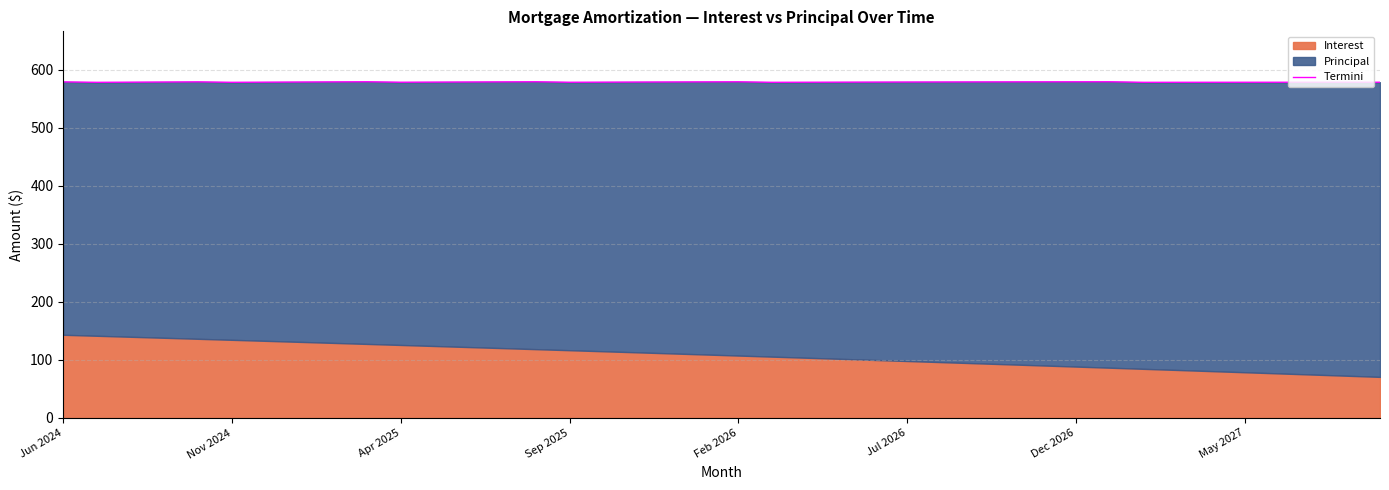

Is it true that the value at 12 is 579.2?

True